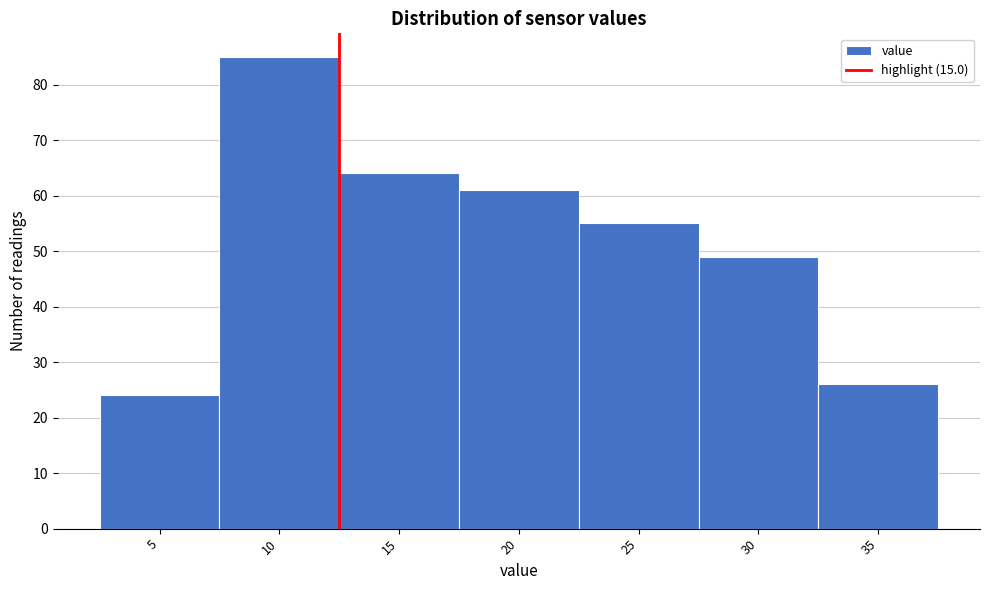

Reading left to right, what are all the values shown in this chart?

24	85	64	61	55	49	26